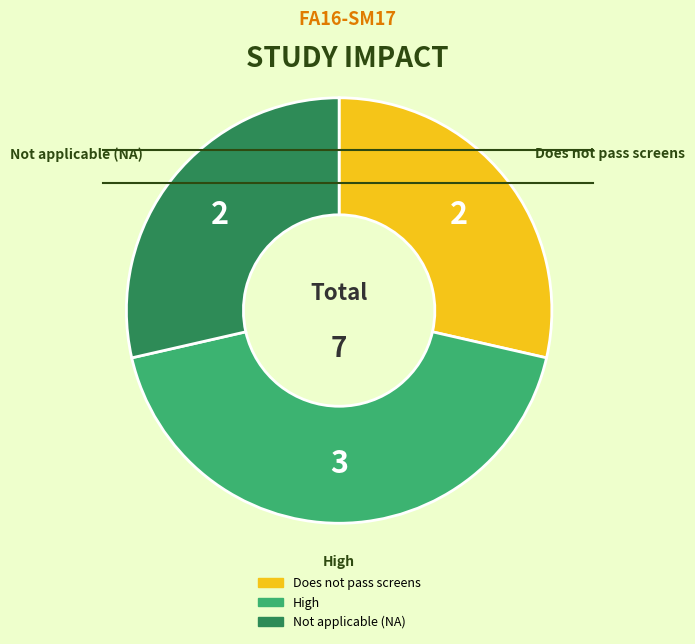

Does any single category account for the majority?

No